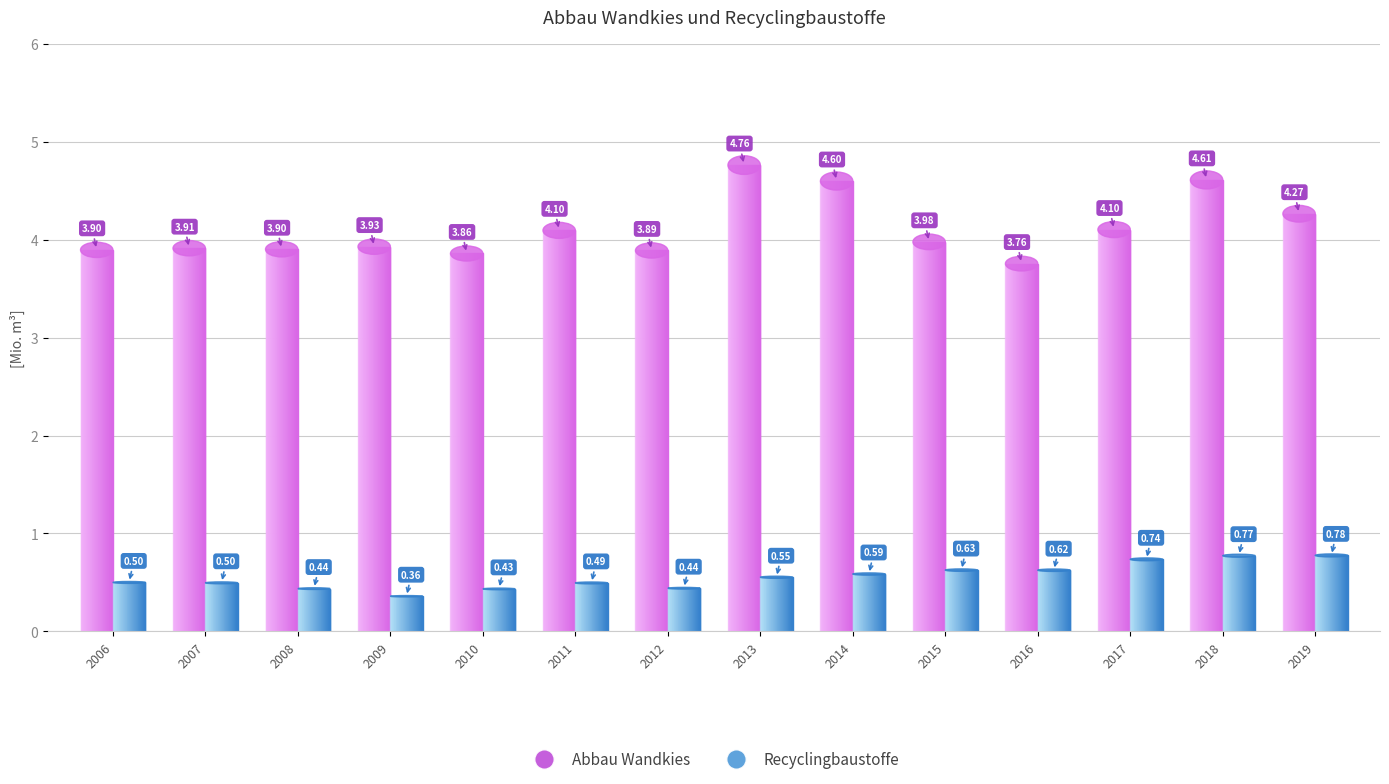

What are all the series names shown in the legend?

Abbau Wandkies, Recyclingbaustoffe